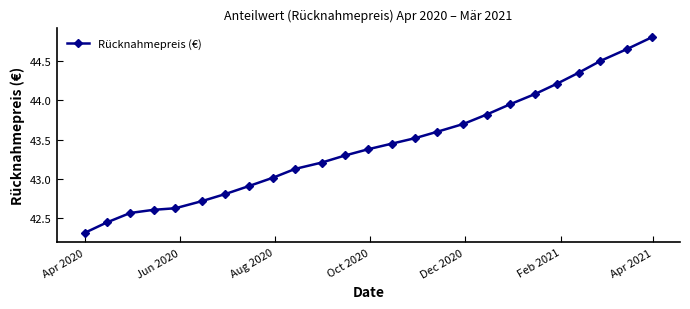

What is the minimum value shown in the chart?

42.3